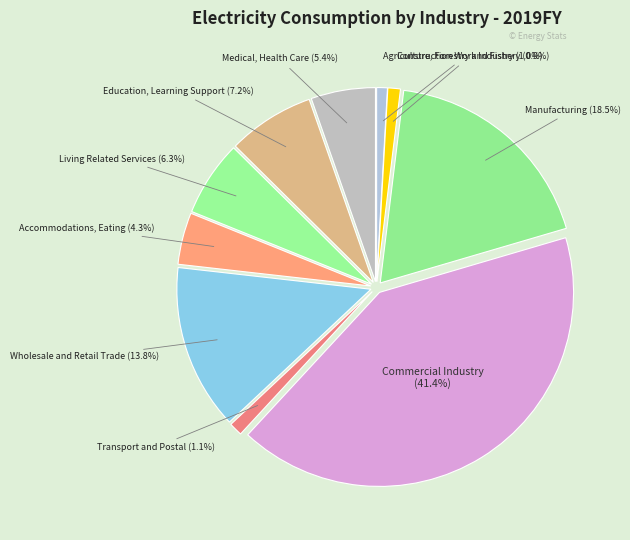

What is the smallest slice in the pie chart?

Mining, Quarrying